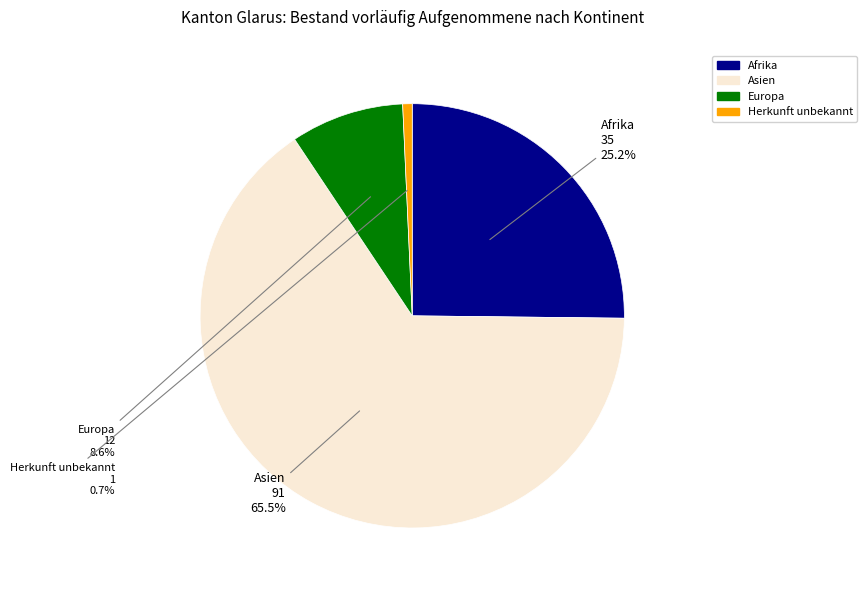

Count the number of slices in the pie.

4